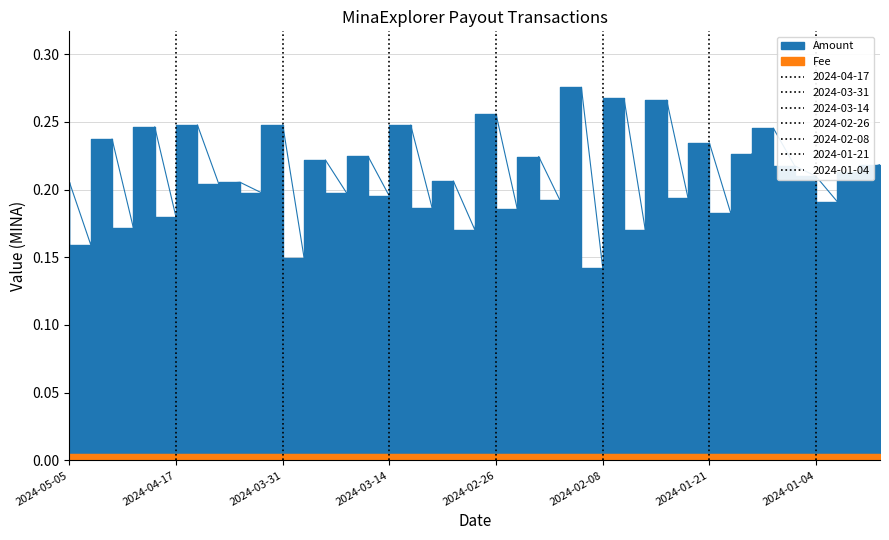

Which category has the lowest value across all series?

2024-02-08